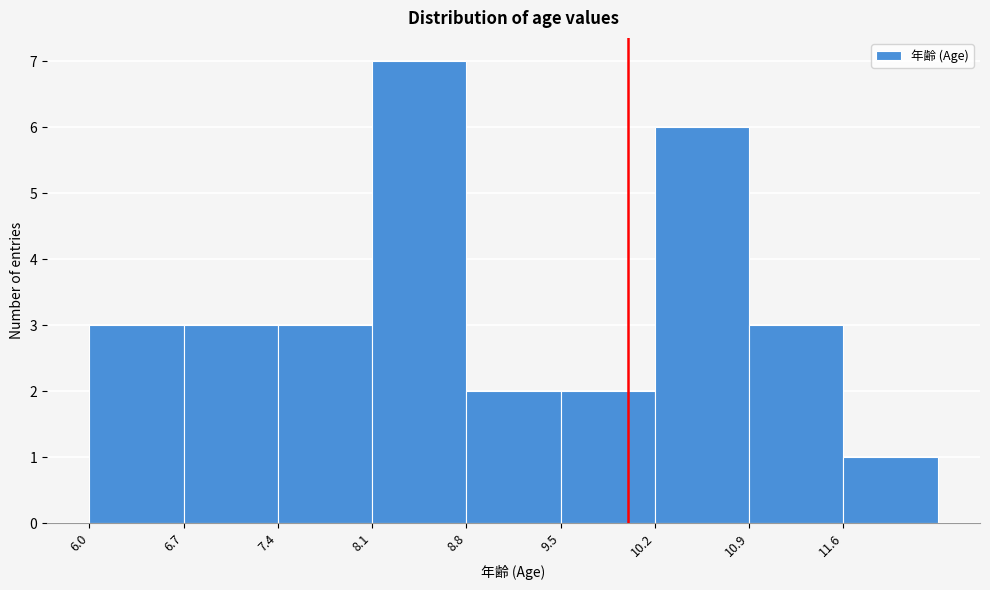

What is the height of the bar covering 6.7 to 7.4 on the x-axis? The values are not printed on the chart, so give them approximately, as read against the axis.

3